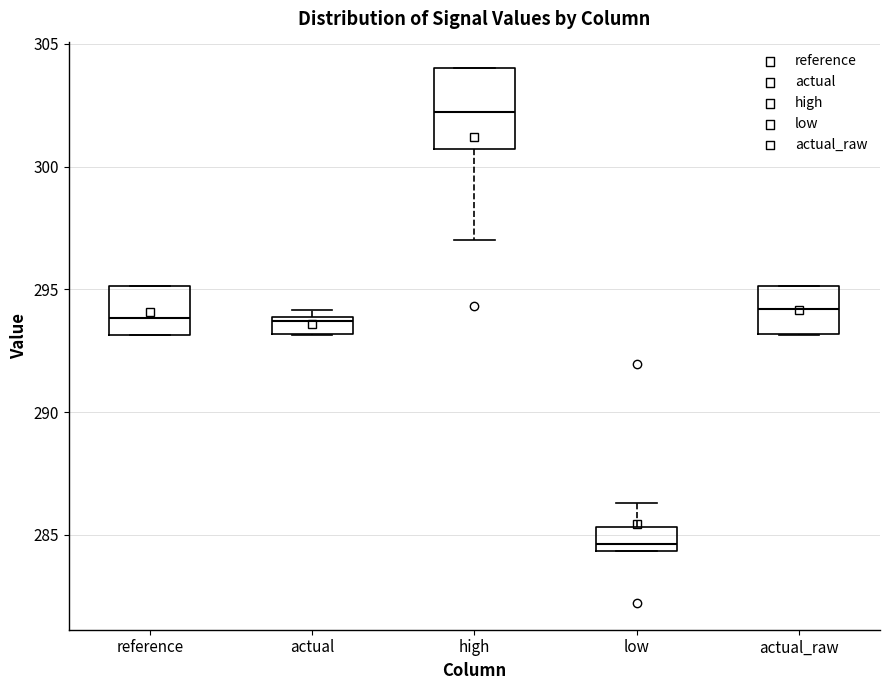

Comparing the boxes themselves (not the whiskers), which one is the tallest?

high